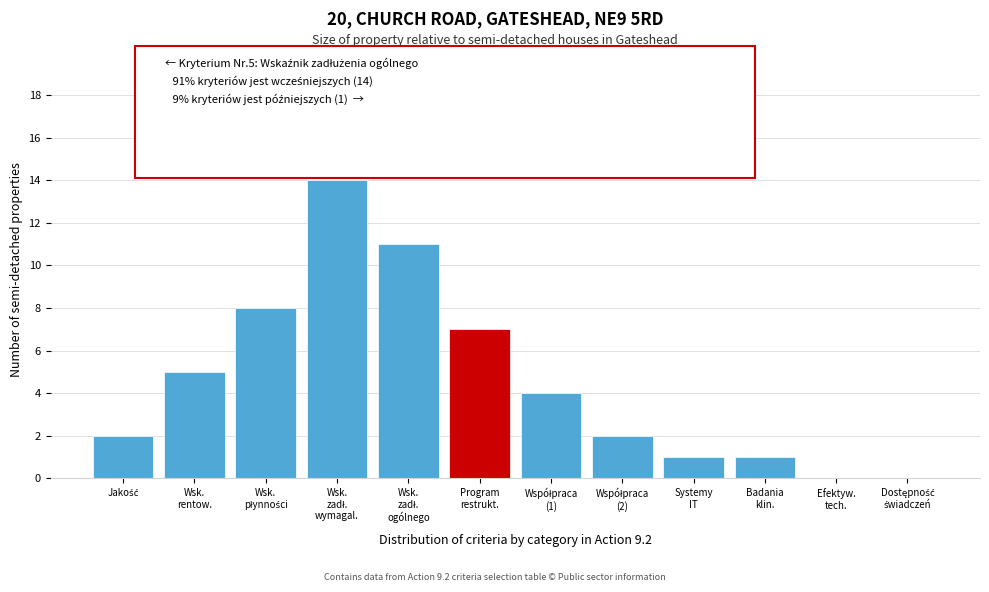

What is the maximum value shown in the chart?

14